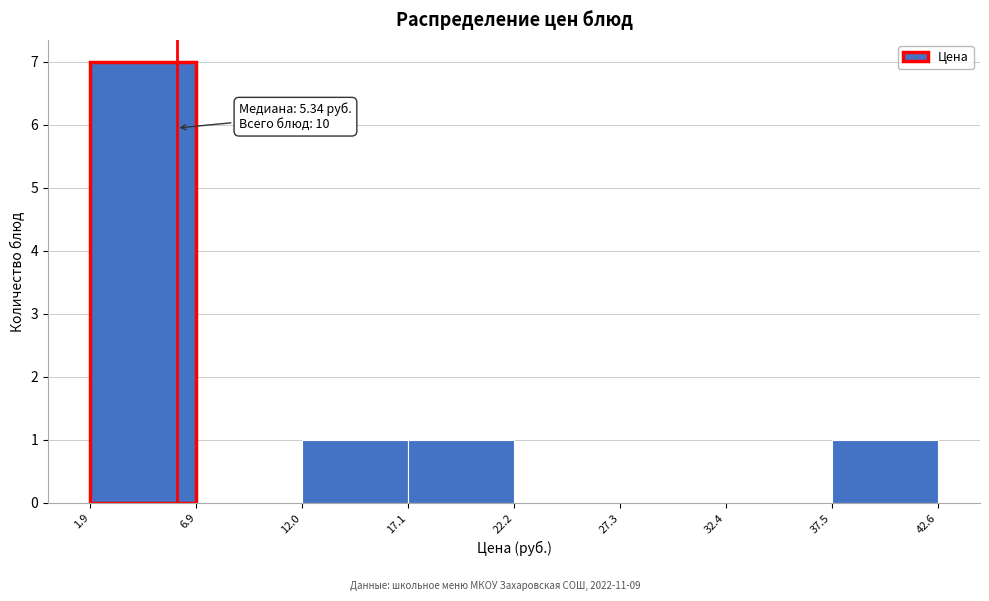

Which range on the x-axis has the tallest bar?

1.9 to 6.9